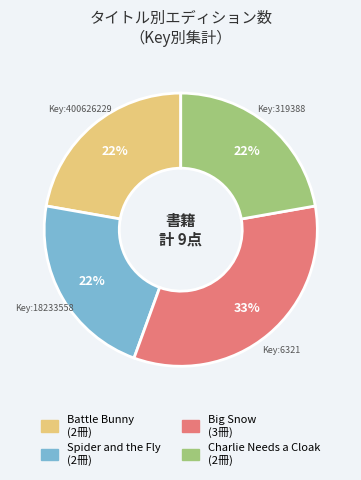

How many segments does this pie chart have?

4